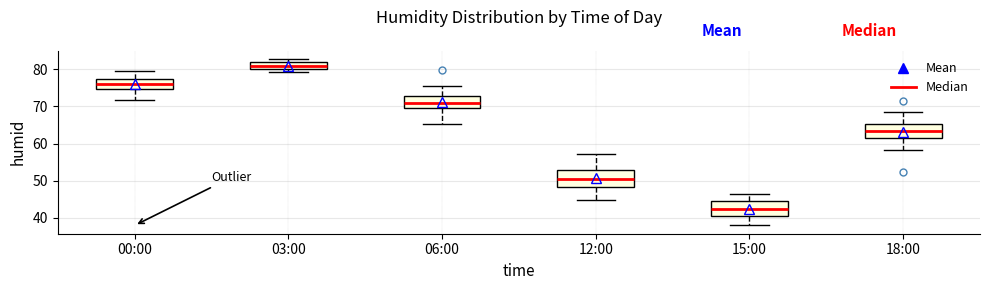

Which box's median line is the highest?

03:00